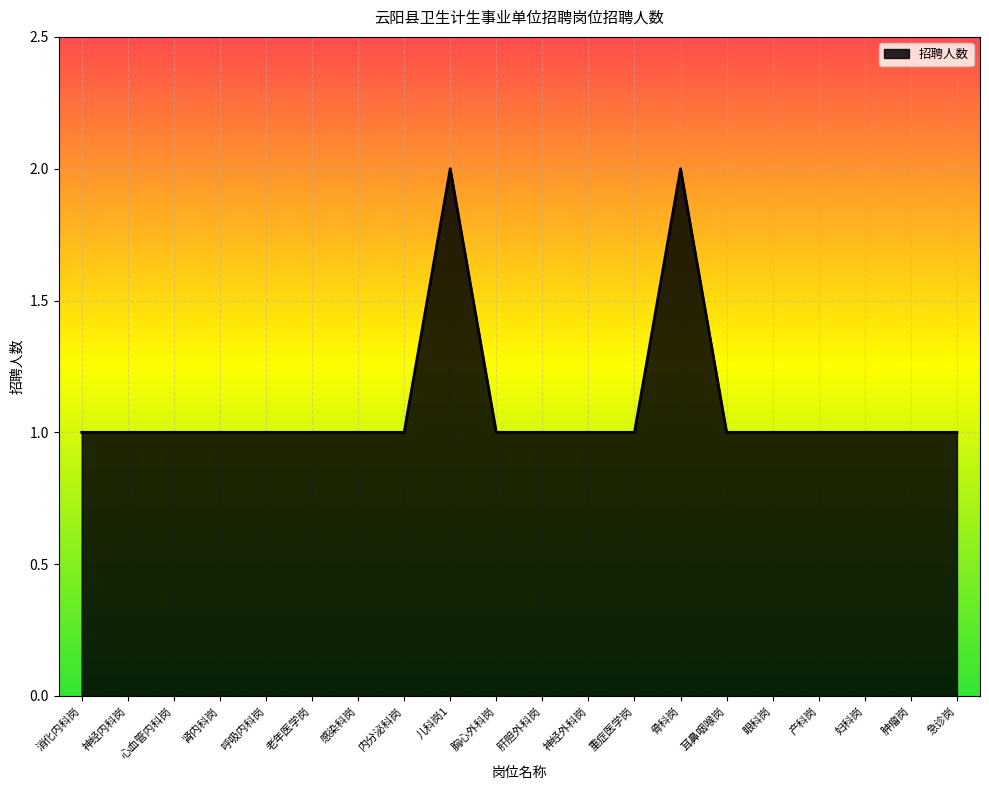

What position from the left is 心血管内科岗?

3